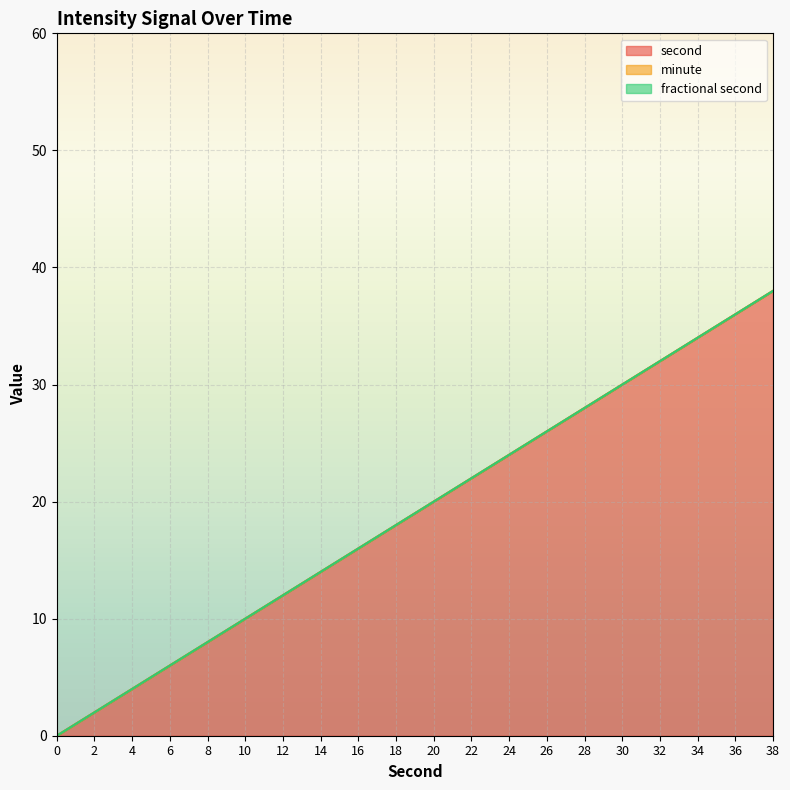

True or false: minute and second intersect in this chart.

False